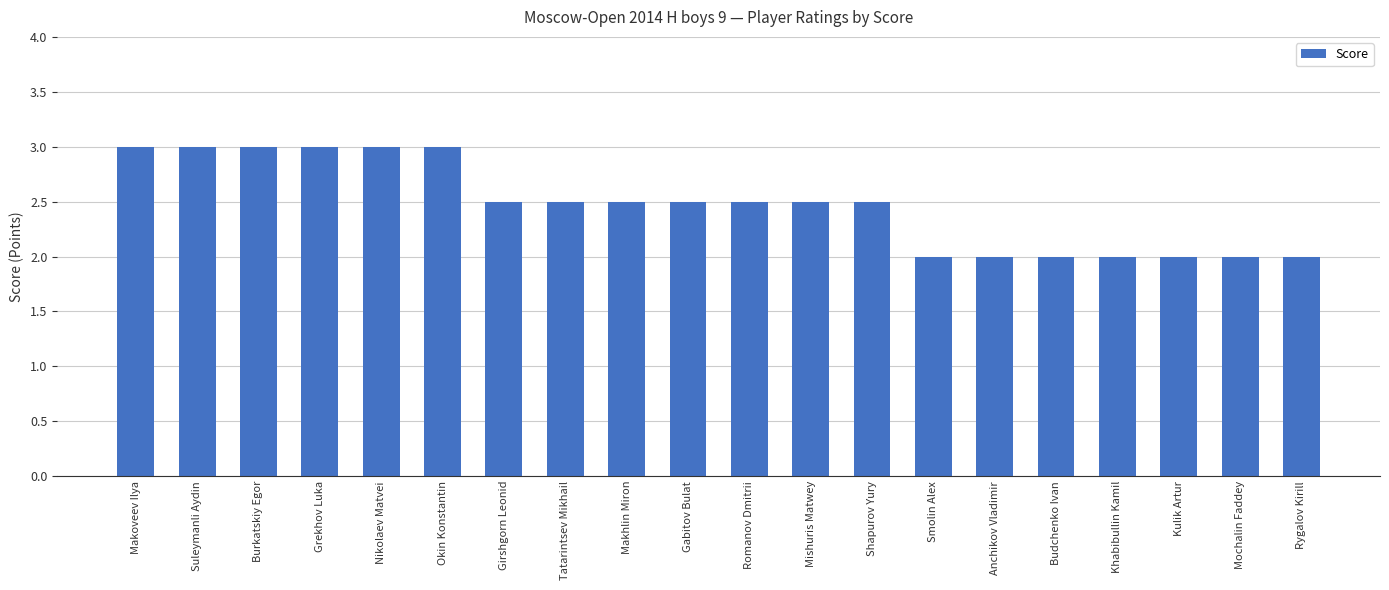

What is the sum of all values?

49.5